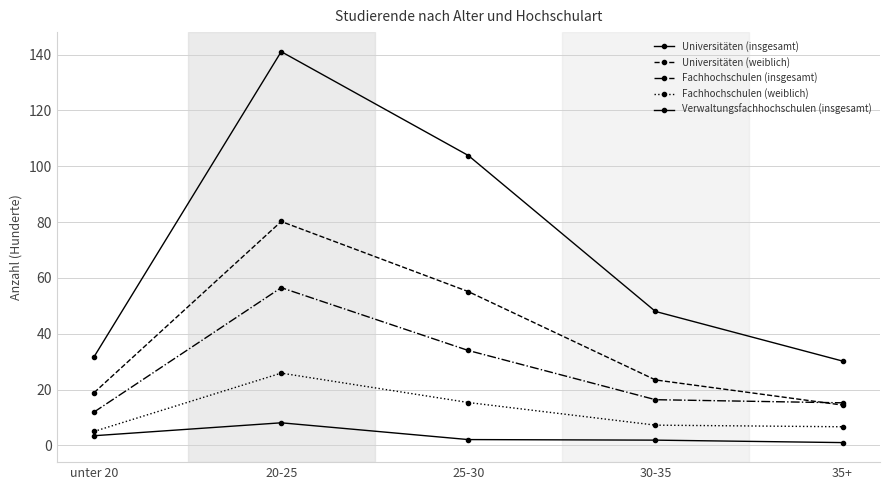

Does the chart have visible grid lines?

Yes